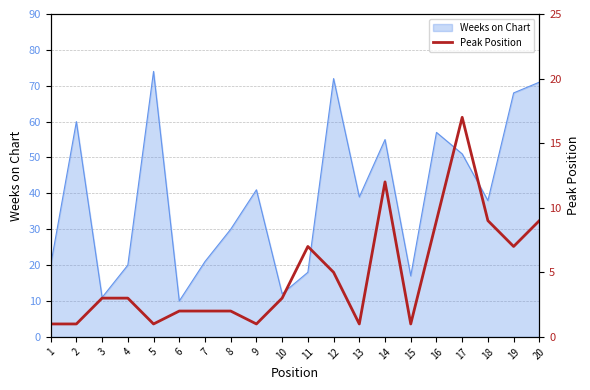

At which category does the chart reach its peak across all series?

17